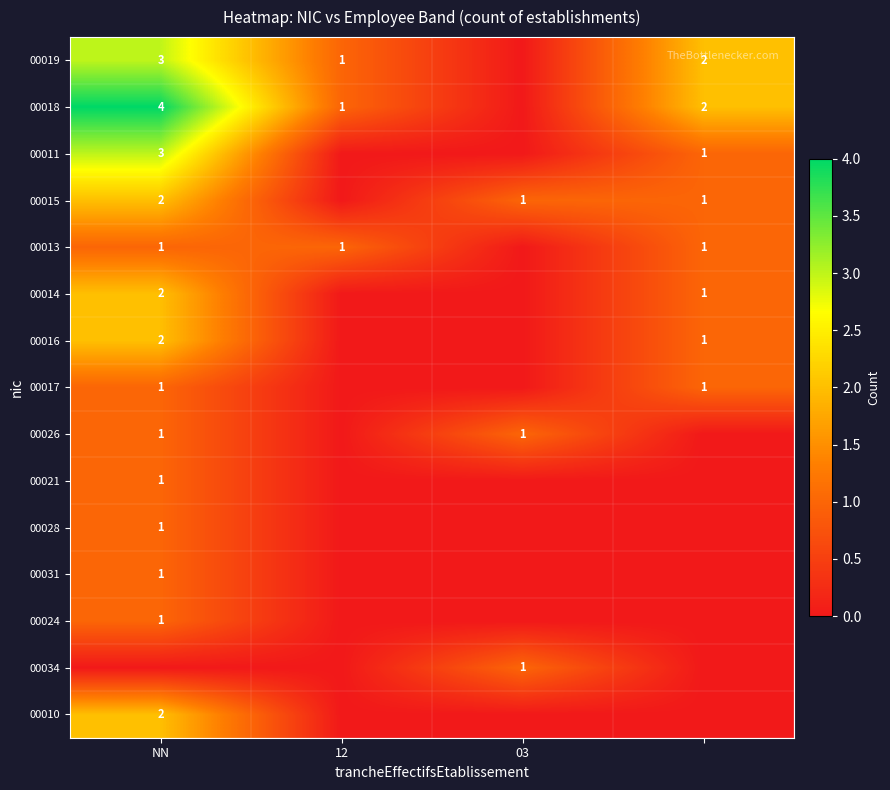

What is the greatest value displayed?

4